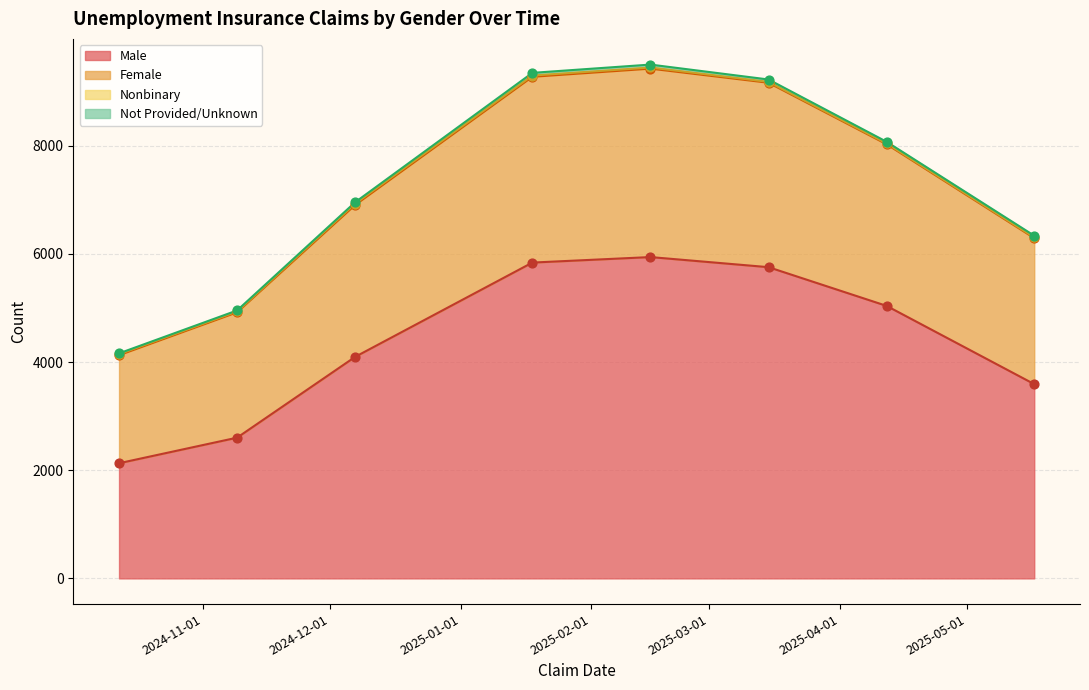

Is the value of Nonbinary at 11 greater than the value of Male at 9?

No